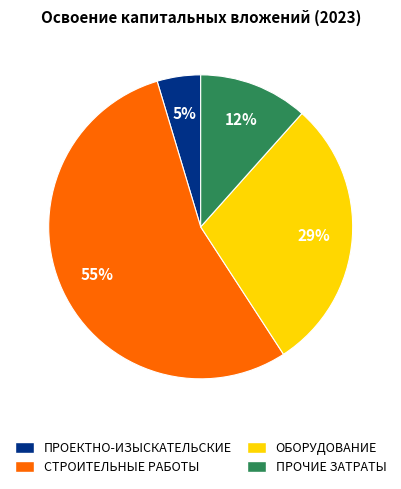

Which has a higher value, ПРОЧИЕ ЗАТРАТЫ or ПРОЕКТНО-ИЗЫСКАТЕЛЬСКИЕ?

ПРОЧИЕ ЗАТРАТЫ